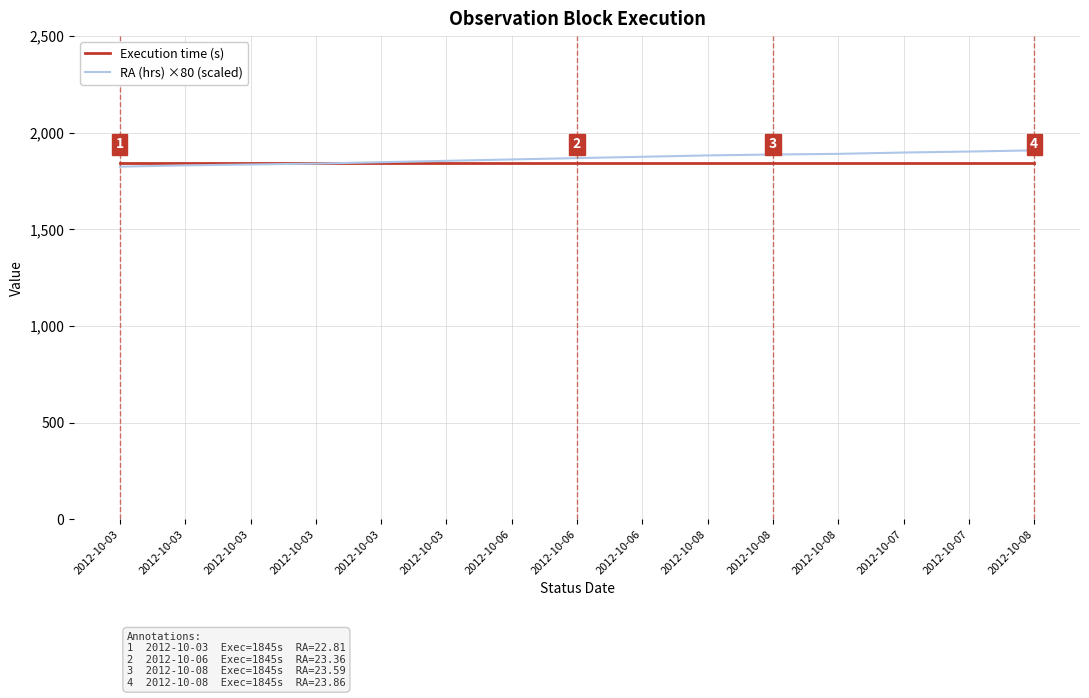

How many intersections are there between Execution time (s) and RA (hrs) ×80 (scaled)?

1